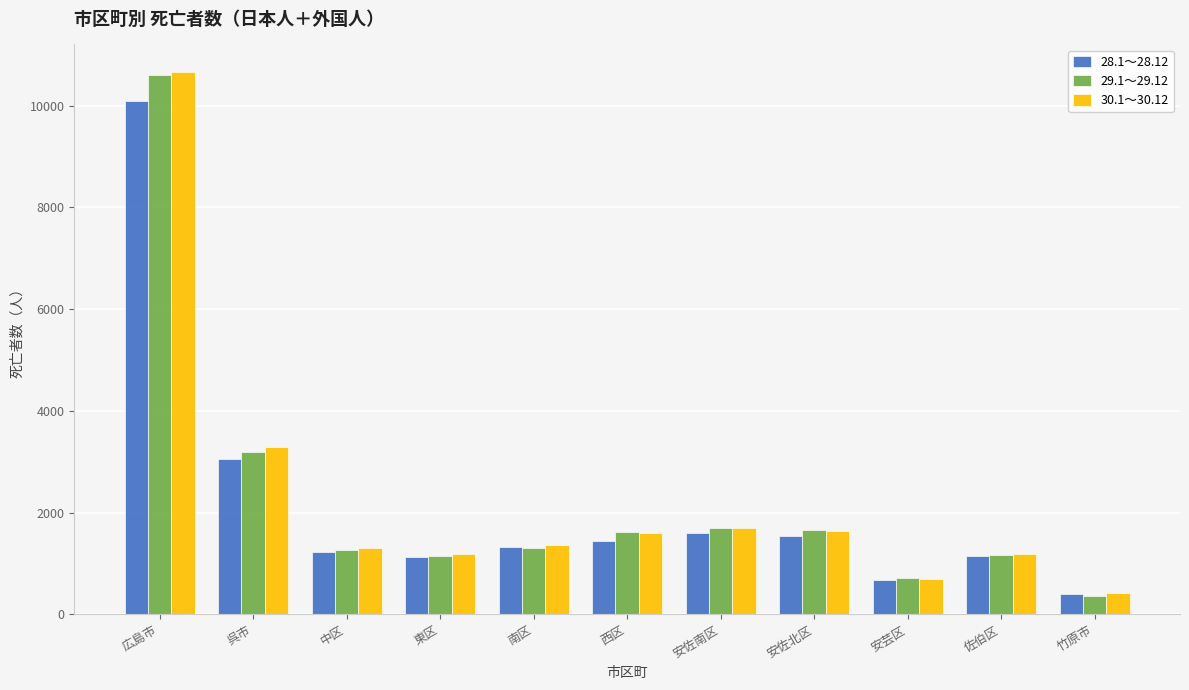

What is the maximum value for 30.1～30.12?

10667